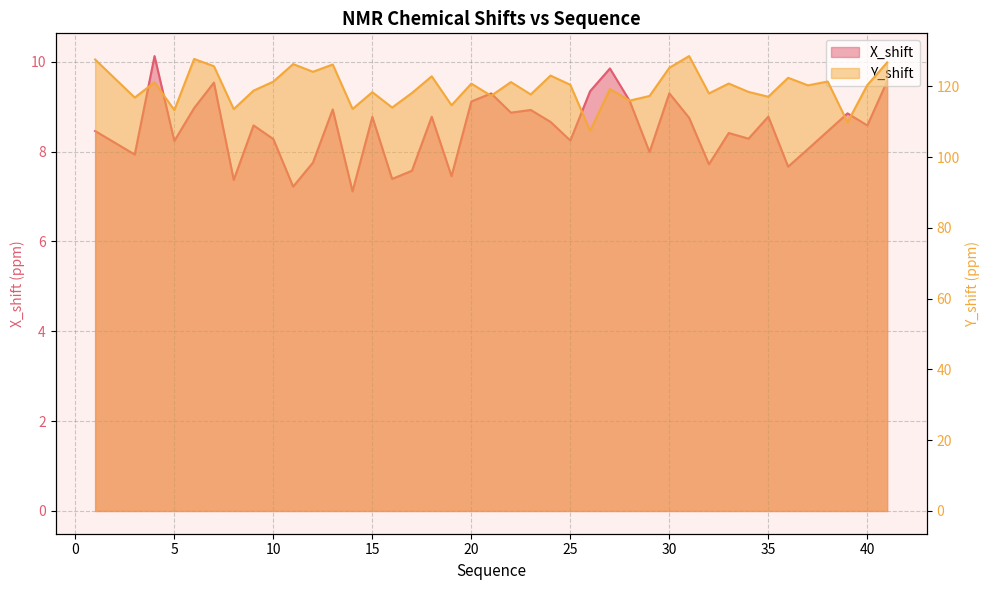

Rank the series by their maximum value, from lowest to highest.

X_shift, Y_shift